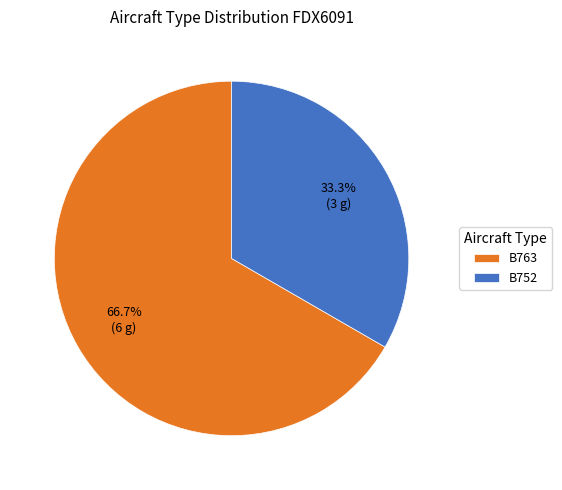

To the nearest percent, what portion does B763 represent?

67%